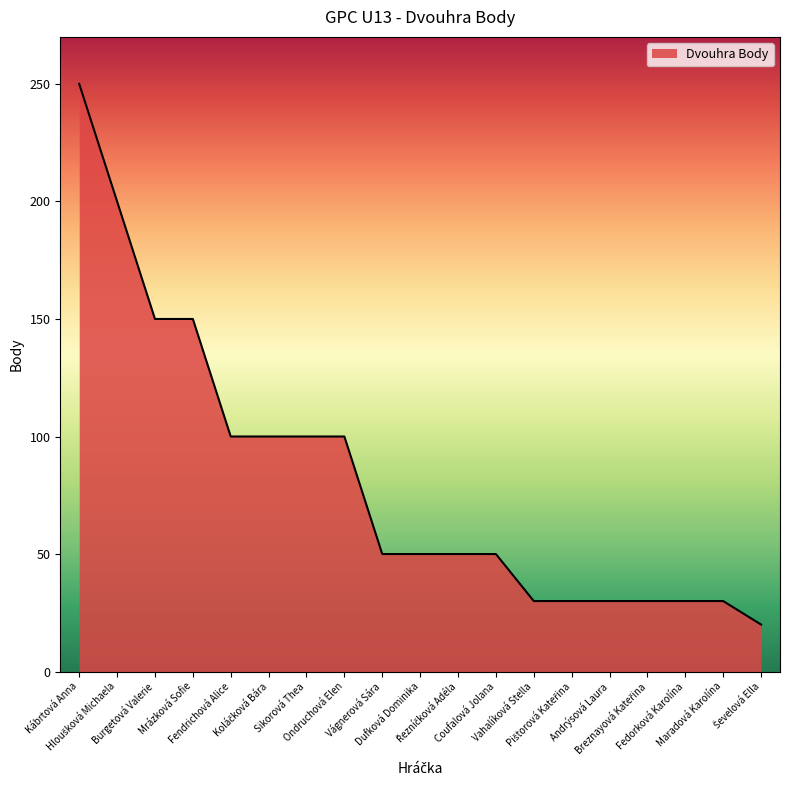

What is the sum of all values?

1550